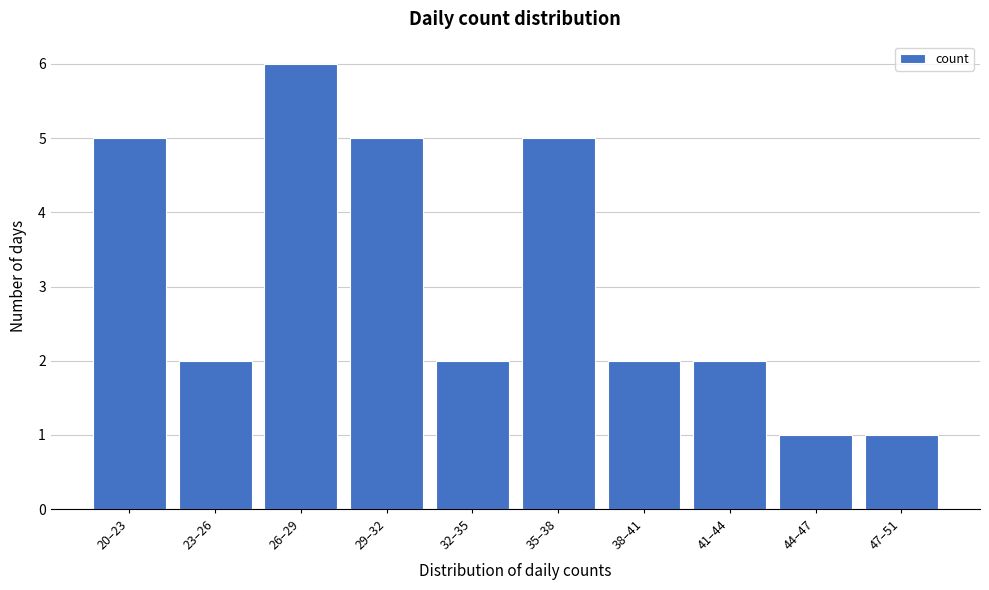

Reading right to left, list all the values displayed in this chart.

47–51=1	44–47=1	41–44=2	38–41=2	35–38=5	32–35=2	29–32=5	26–29=6	23–26=2	20–23=5